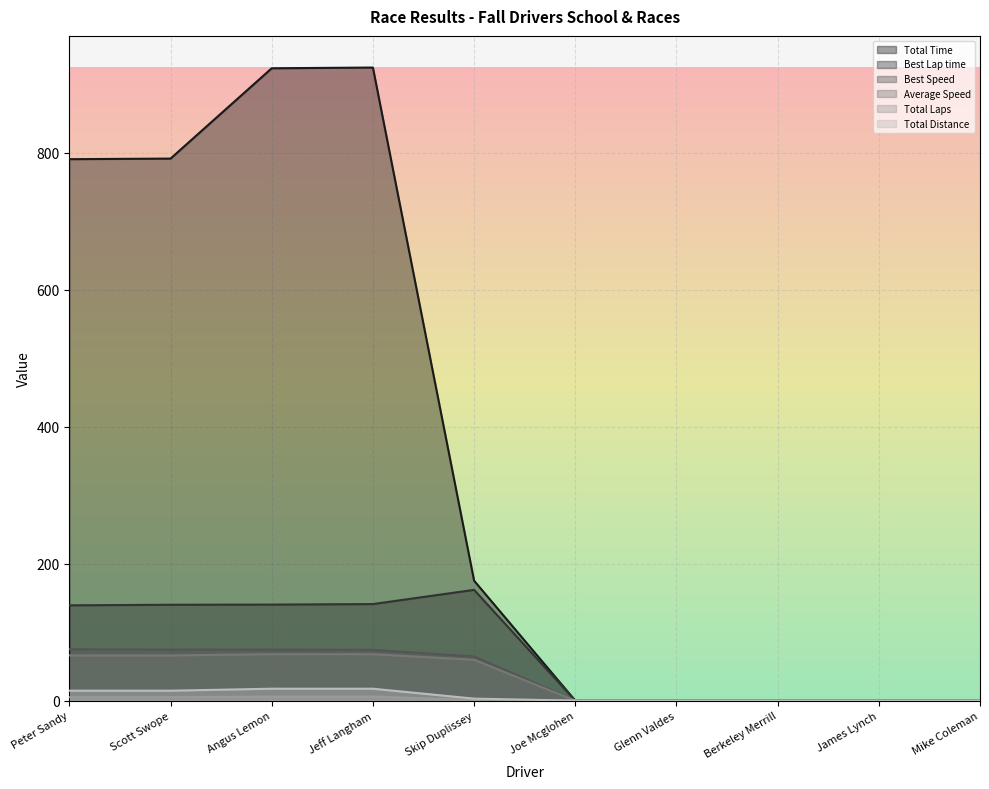

What is the approximate value of Total Time at Scott Swope?

791.3